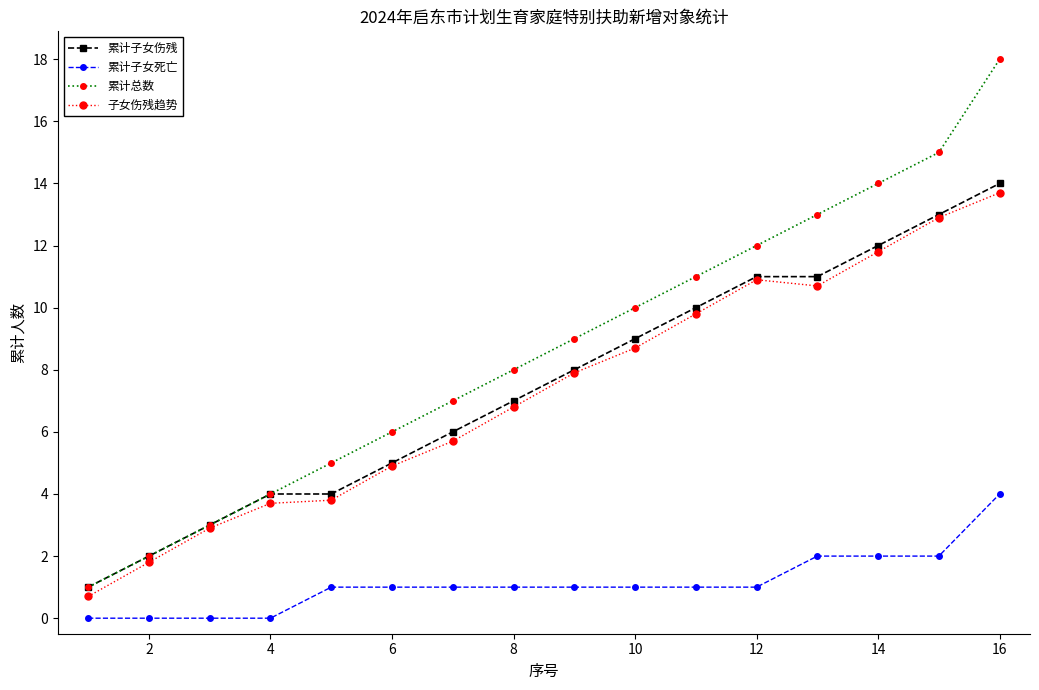

Which series has the largest range (max minus min)?

累计总数